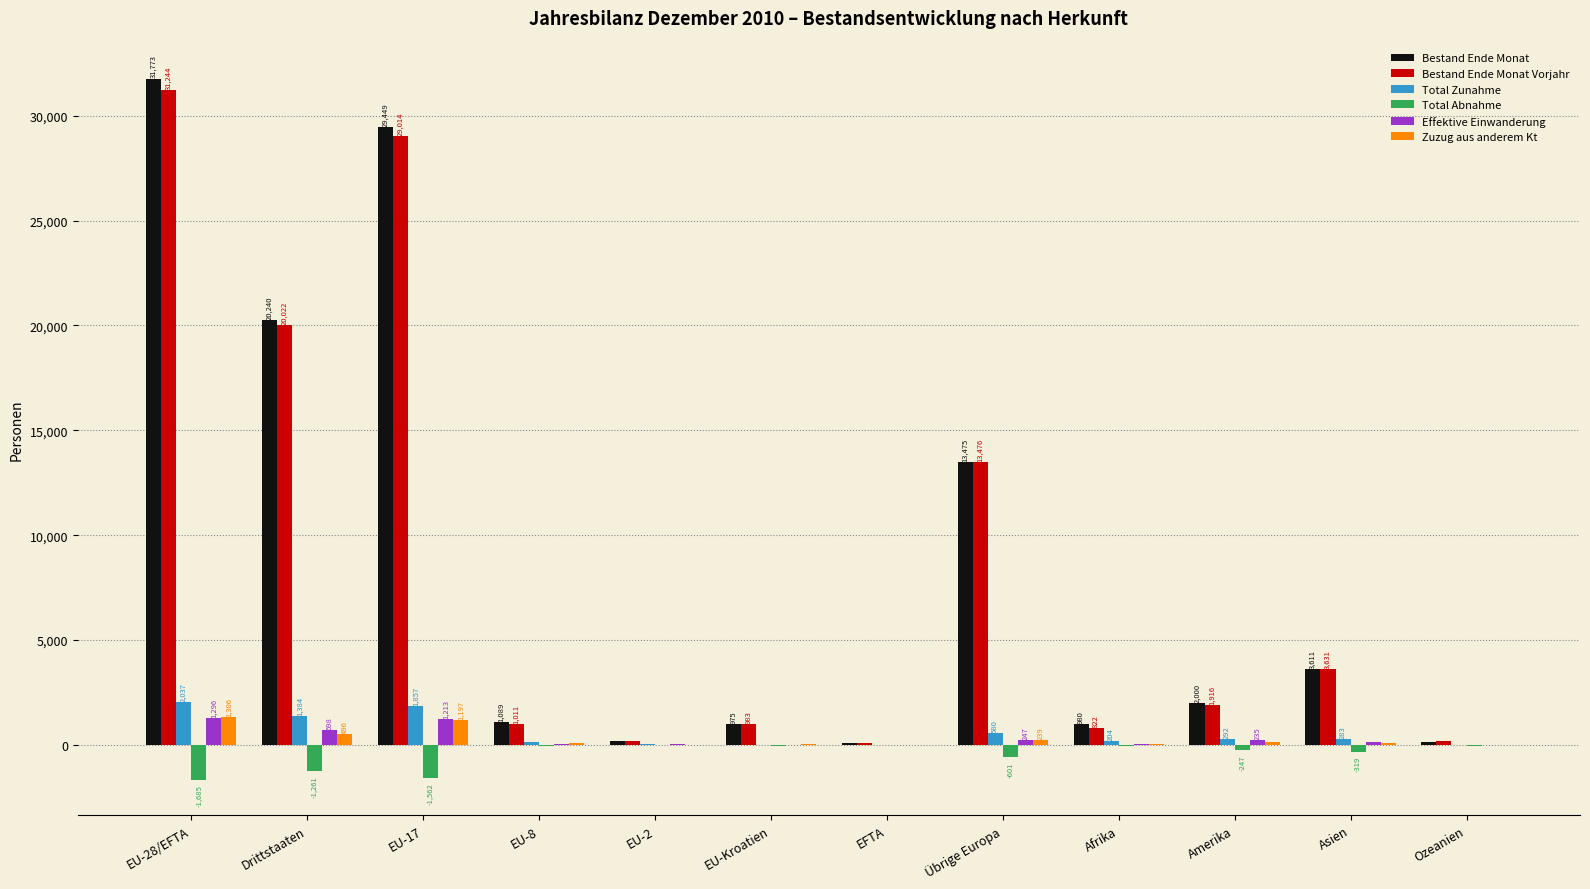

What is the sum of all Zuzug aus anderem Kt values?

3603